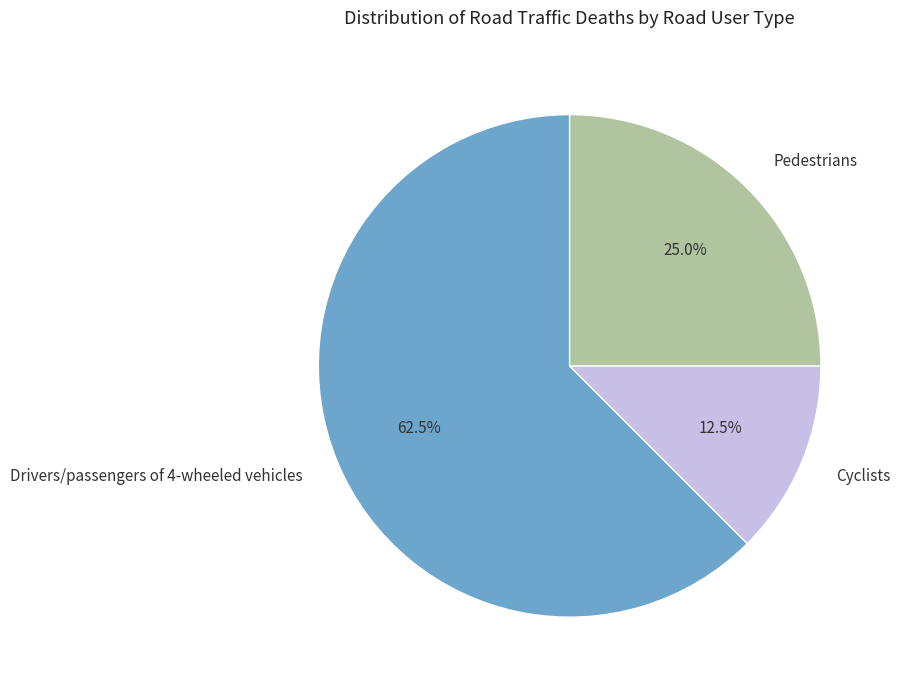

How much of the chart is everything except Pedestrians?

75.0%